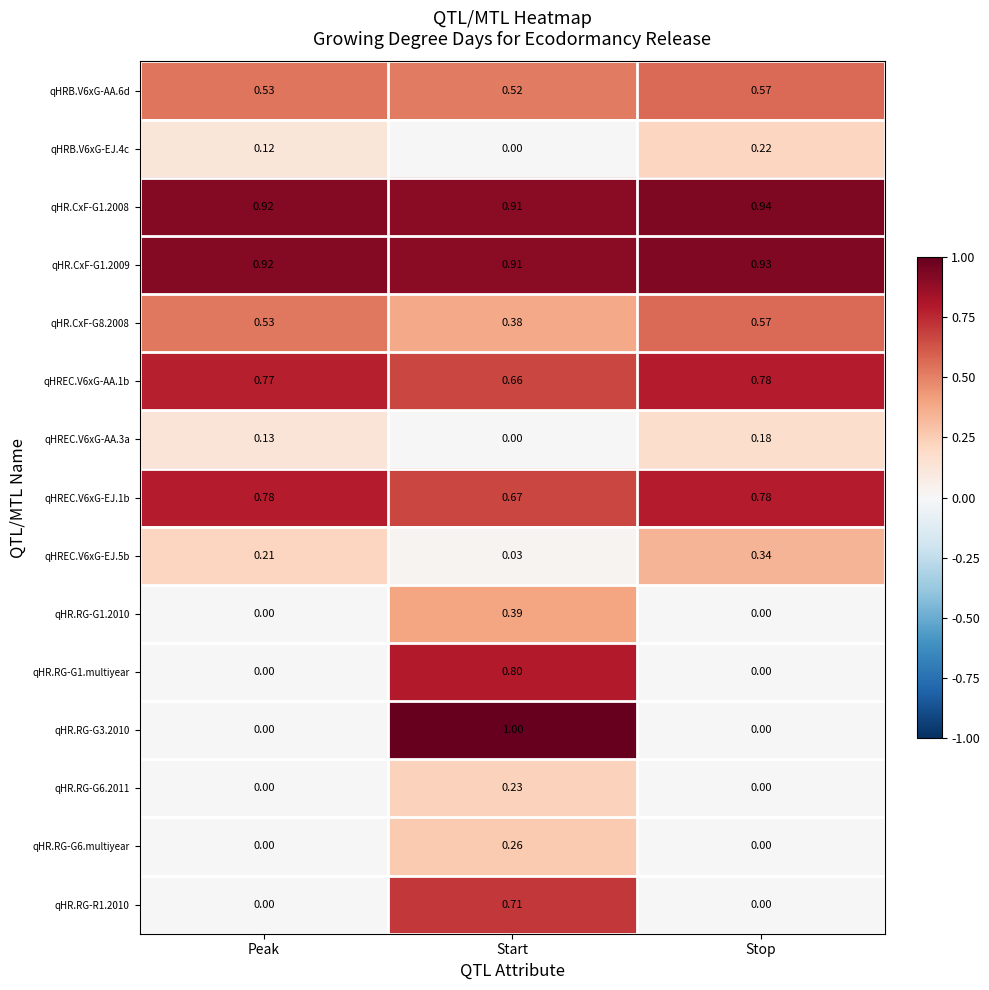

Which series has the largest total across all categories?

qHR.CxF-G1.2008